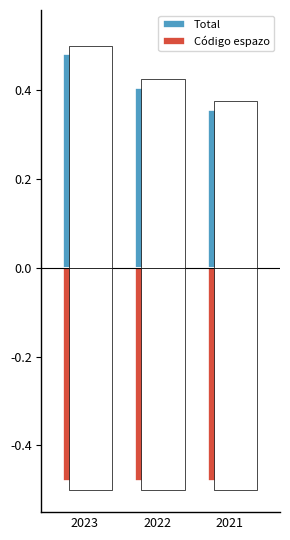

What is the sum of all Total values?

1.2